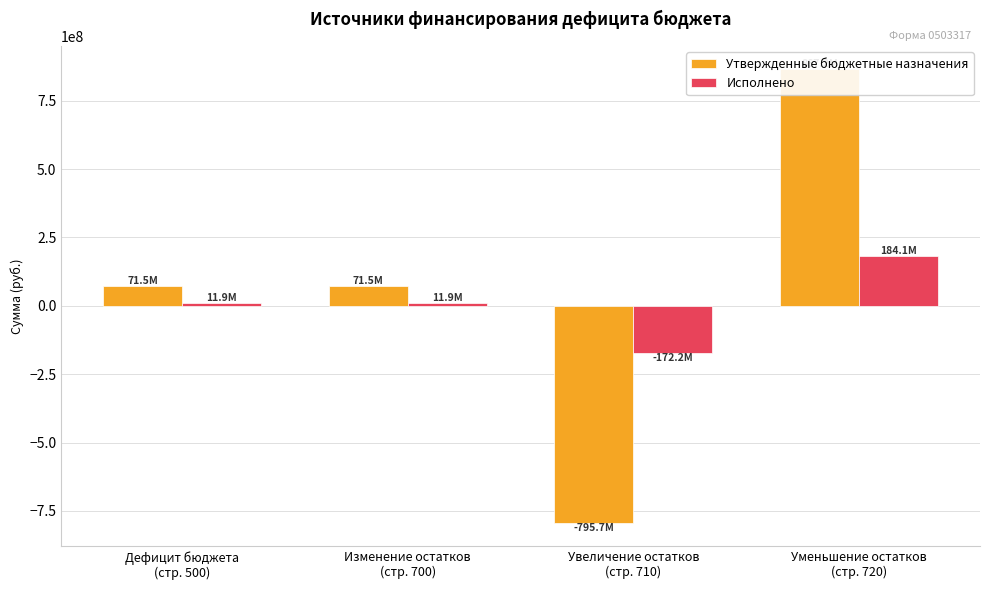

The Утвержденные бюджетные назначения series shows 71503303.9 at Изменение остатков
(стр. 700). True or false?

True